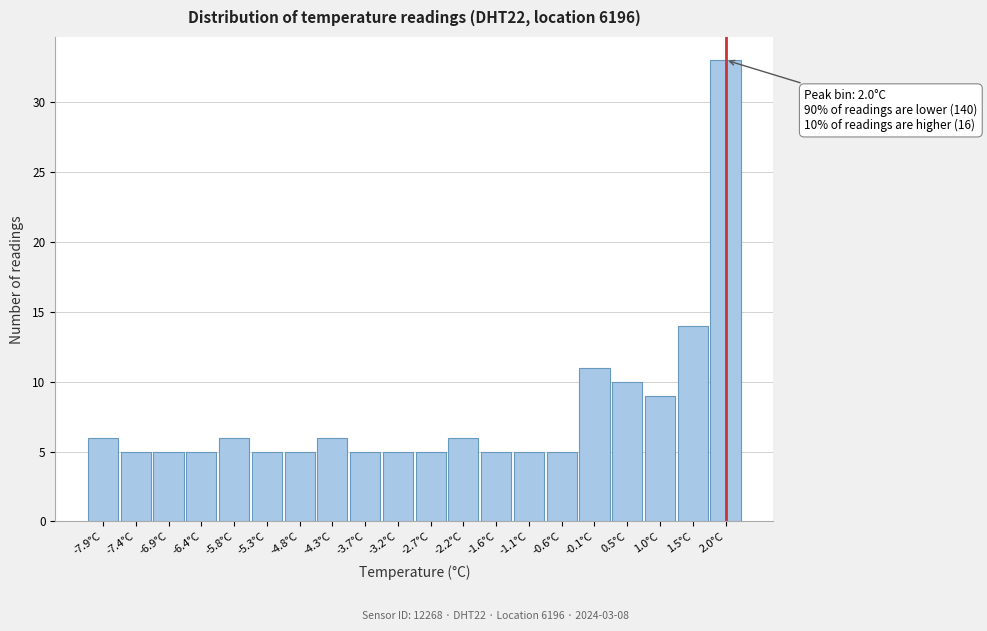

Which range on the x-axis has the tallest bar?

1.8 to 2.3